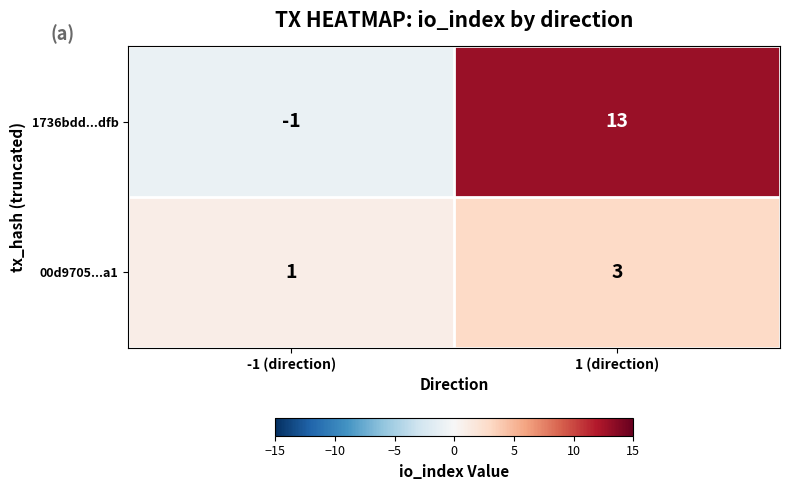

Rank the series at -1 (direction) from highest to lowest value.

00d9705...a1, 1736bdd...dfb